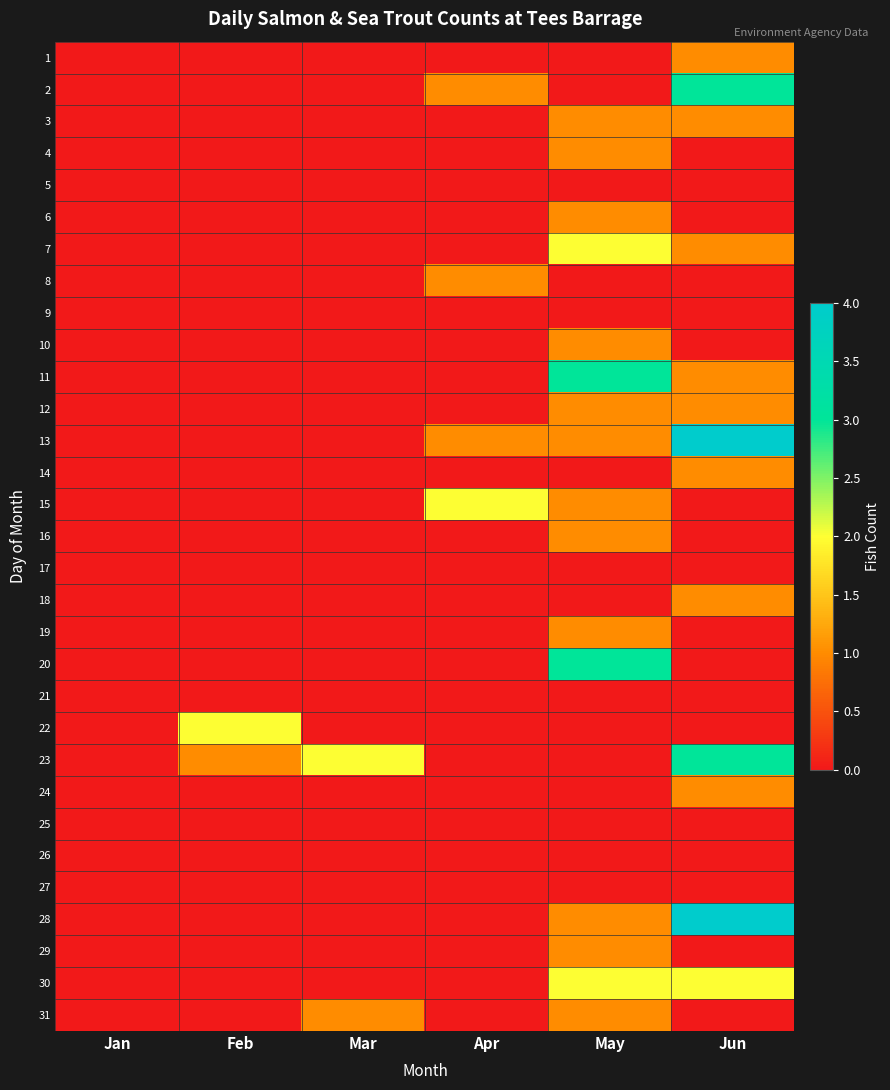

What is the spread (max minus min) of values at May?

3